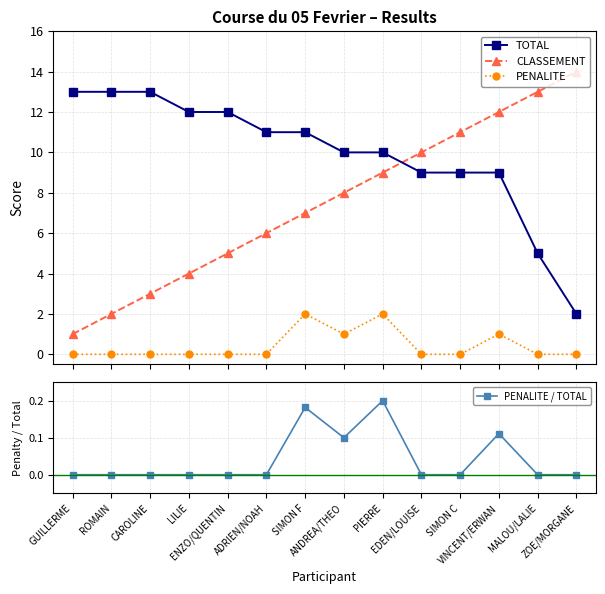

Reading left to right, list all the values displayed in this chart.

TOTAL: GUILLERME=13.0	ROMAIN=13.0	CAROLINE=13.0	LILIE=12.0	ENZO/QUENTIN=12.0	ADRIEN/NOAH=11.0	SIMON F=11.0	ANDREA/THEO=10.0	PIERRE=10.0	EDEN/LOUISE=9.0	SIMON C=9.0	VINCENT/ERWAN=9.0	MALOU/LALIE=5.0	ZOE/MORGANE=2.0
CLASSEMENT: GUILLERME=1.0	ROMAIN=2.0	CAROLINE=3.0	LILIE=4.0	ENZO/QUENTIN=5.0	ADRIEN/NOAH=6.0	SIMON F=7.0	ANDREA/THEO=8.0	PIERRE=9.0	EDEN/LOUISE=10.0	SIMON C=11.0	VINCENT/ERWAN=12.0	MALOU/LALIE=13.0	ZOE/MORGANE=14.0
PENALITE: GUILLERME=0.0	ROMAIN=0.0	CAROLINE=0.0	LILIE=0.0	ENZO/QUENTIN=0.0	ADRIEN/NOAH=0.0	SIMON F=2.0	ANDREA/THEO=1.0	PIERRE=2.0	EDEN/LOUISE=0.0	SIMON C=0.0	VINCENT/ERWAN=1.0	MALOU/LALIE=0.0	ZOE/MORGANE=0.0
PENALITE / TOTAL: GUILLERME=0.0	ROMAIN=0.0	CAROLINE=0.0	LILIE=0.0	ENZO/QUENTIN=0.0	ADRIEN/NOAH=0.0	SIMON F=0.2	ANDREA/THEO=0.1	PIERRE=0.2	EDEN/LOUISE=0.0	SIMON C=0.0	VINCENT/ERWAN=0.1	MALOU/LALIE=0.0	ZOE/MORGANE=0.0